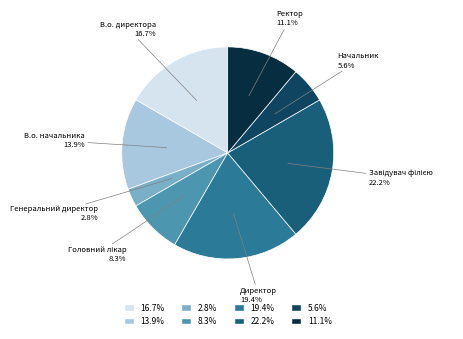

Which has a higher value, Директор or Начальник?

Директор